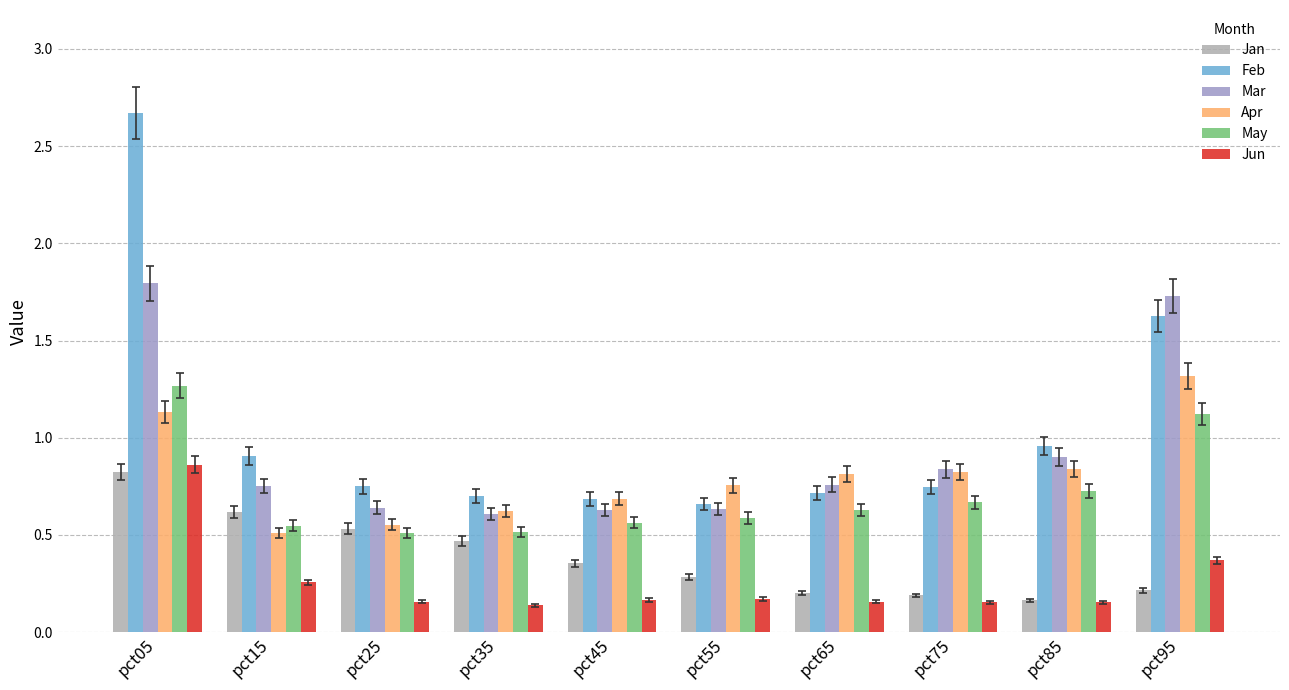

At which category does the chart reach its minimum across all series?

pct35